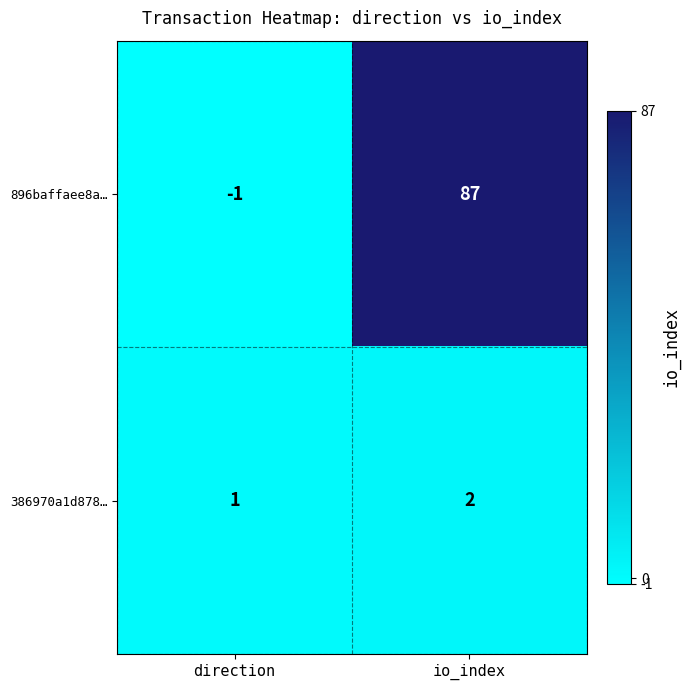

How many data points in 896baffaee8a… are less than 87?

1